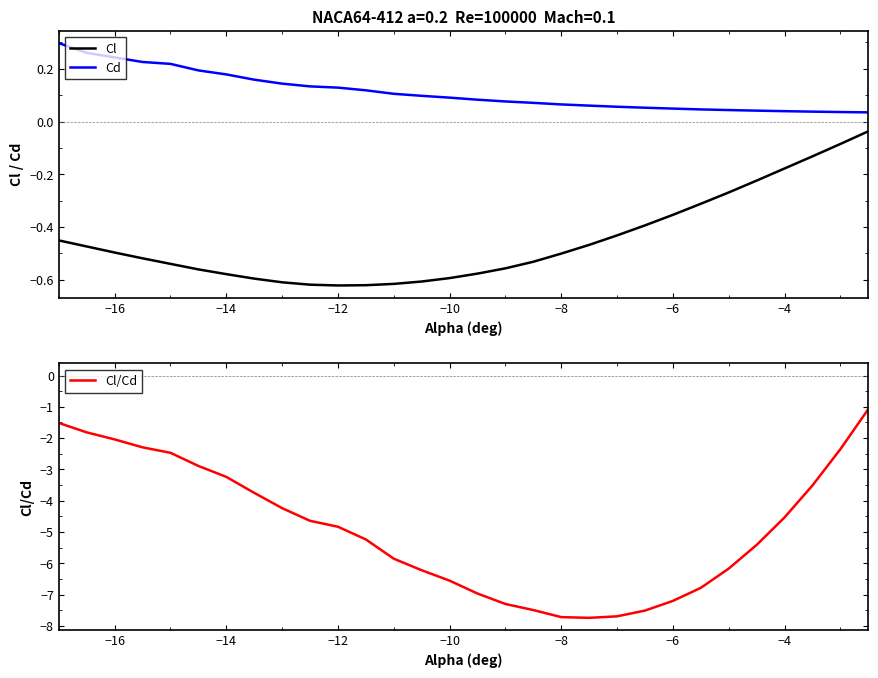

What is the minimum value for Cl/Cd?

-7.7